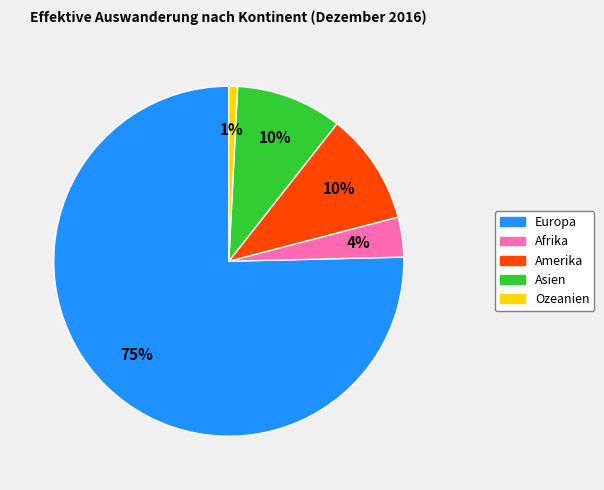

What percentage is the Afrika slice, to the nearest percent?

4%